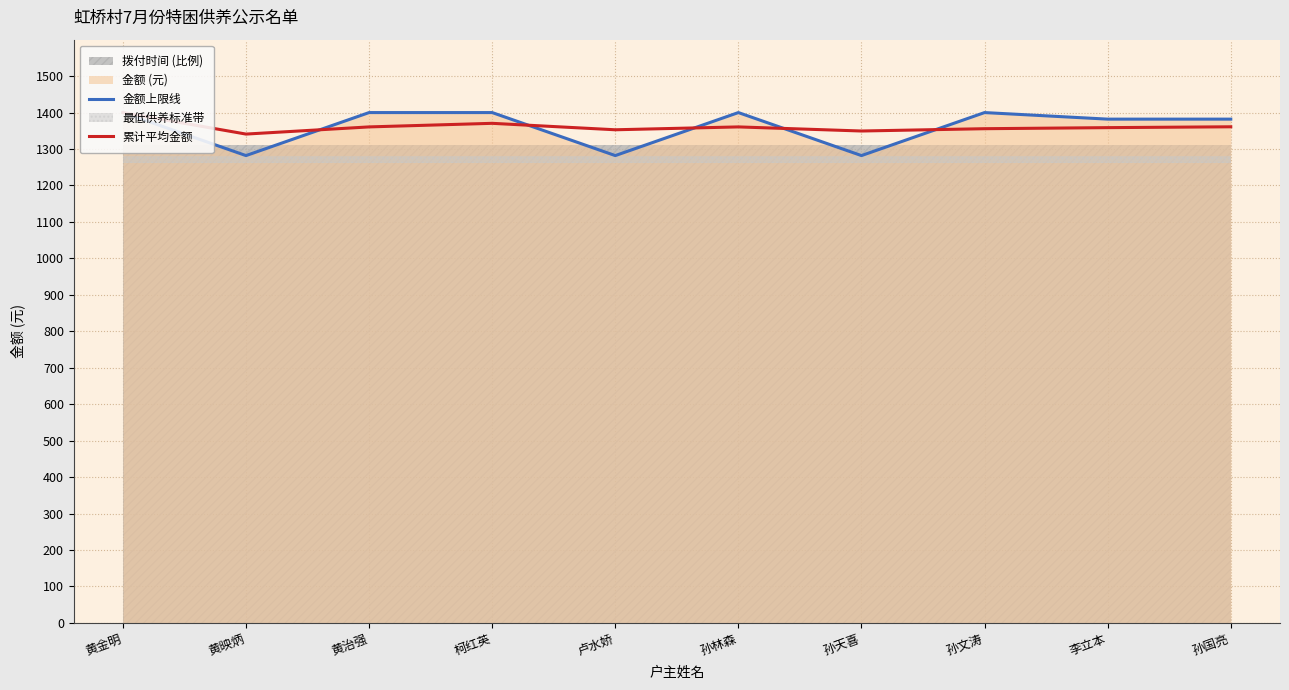

At which category is the sum across all series the highest?

黄金明